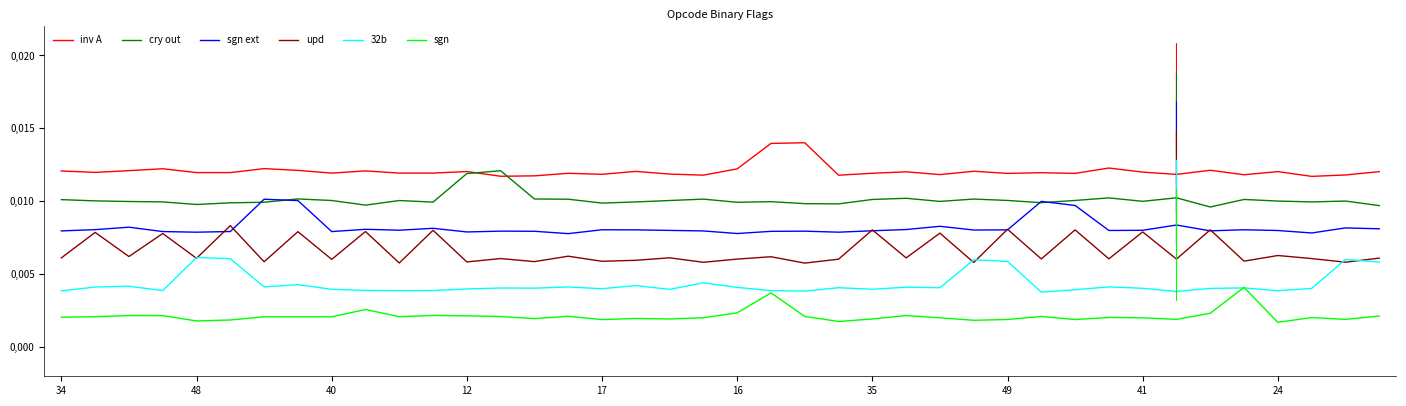

In inv A, how many points are higher than both neighbors (excluding endpoints)?

13